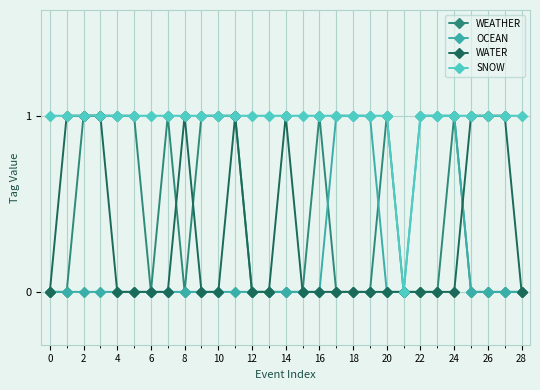

Reading left to right, extract all data points from this chart.

WEATHER: 0	0	1	1	1	1	0	1	0	1	1	1	0	0	0	0	1	0	0	0	1	0	0	0	1	0	0	0	0
OCEAN: 0	0	0	0	0	0	0	0	0	0	0	0	0	0	0	0	0	1	1	1	0	0	1	1	1	0	0	0	0
WATER: 0	1	1	1	0	0	0	0	1	0	0	1	0	0	1	0	0	0	0	0	0	0	0	0	0	1	1	1	0
SNOW: 1	1	1	1	1	1	1	1	1	1	1	1	1	1	1	1	1	1	1	1	1	0	1	1	1	1	1	1	1